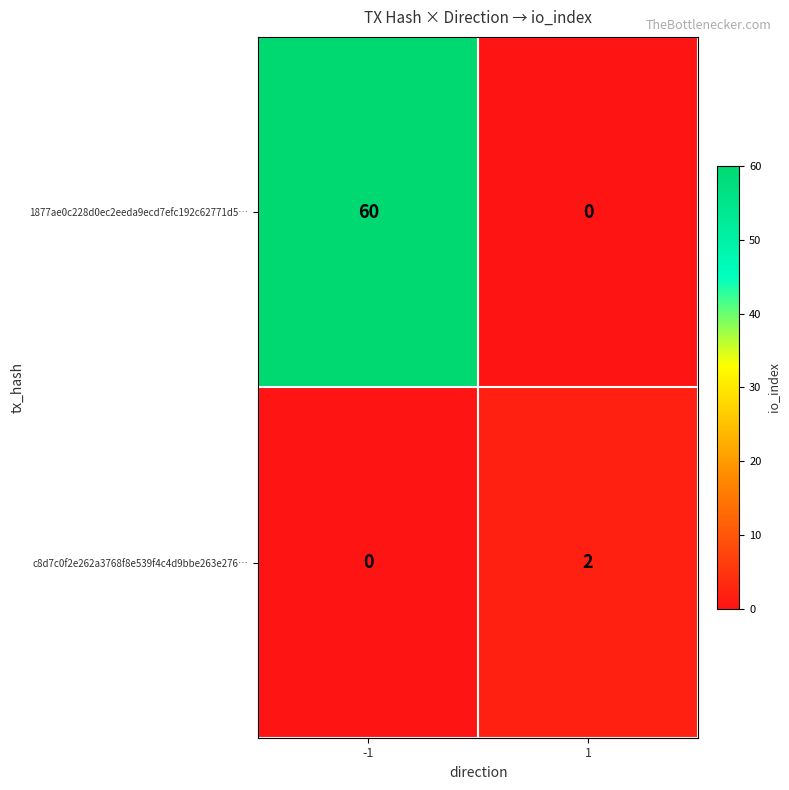

Which series has the largest total across all categories?

1877ae0c228d0ec2eeda9ecd7efc192c62771d5…